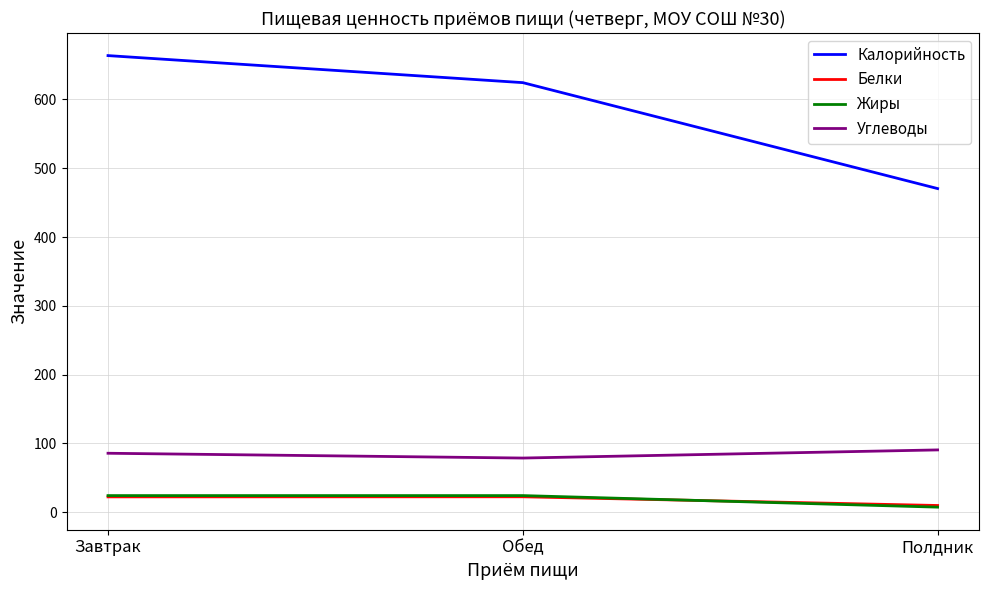

How many lines are shown in the chart?

4